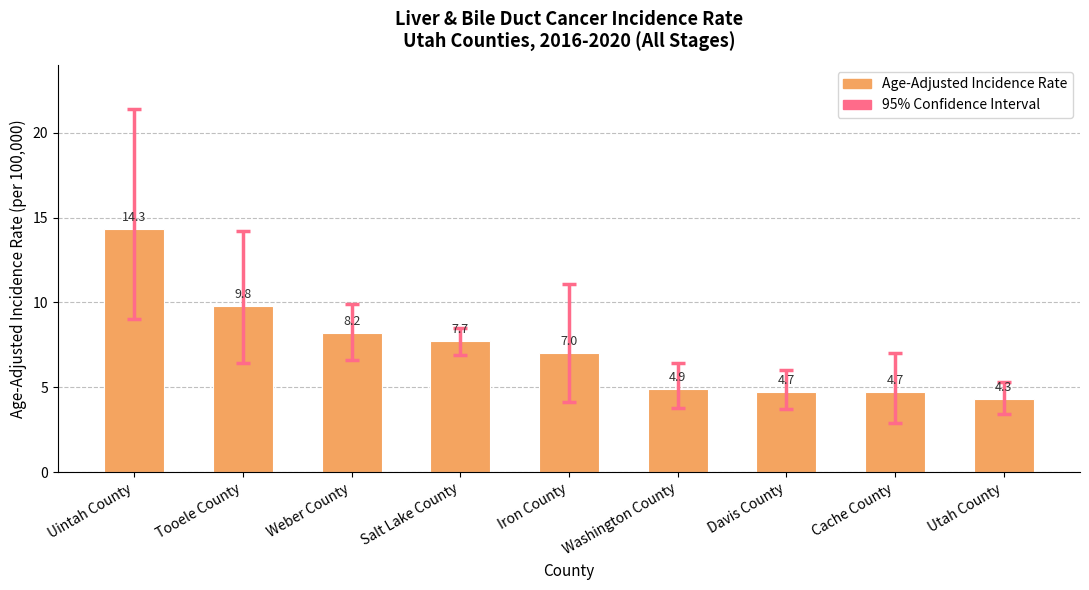

At which label does the data first exceed 7?

Uintah County